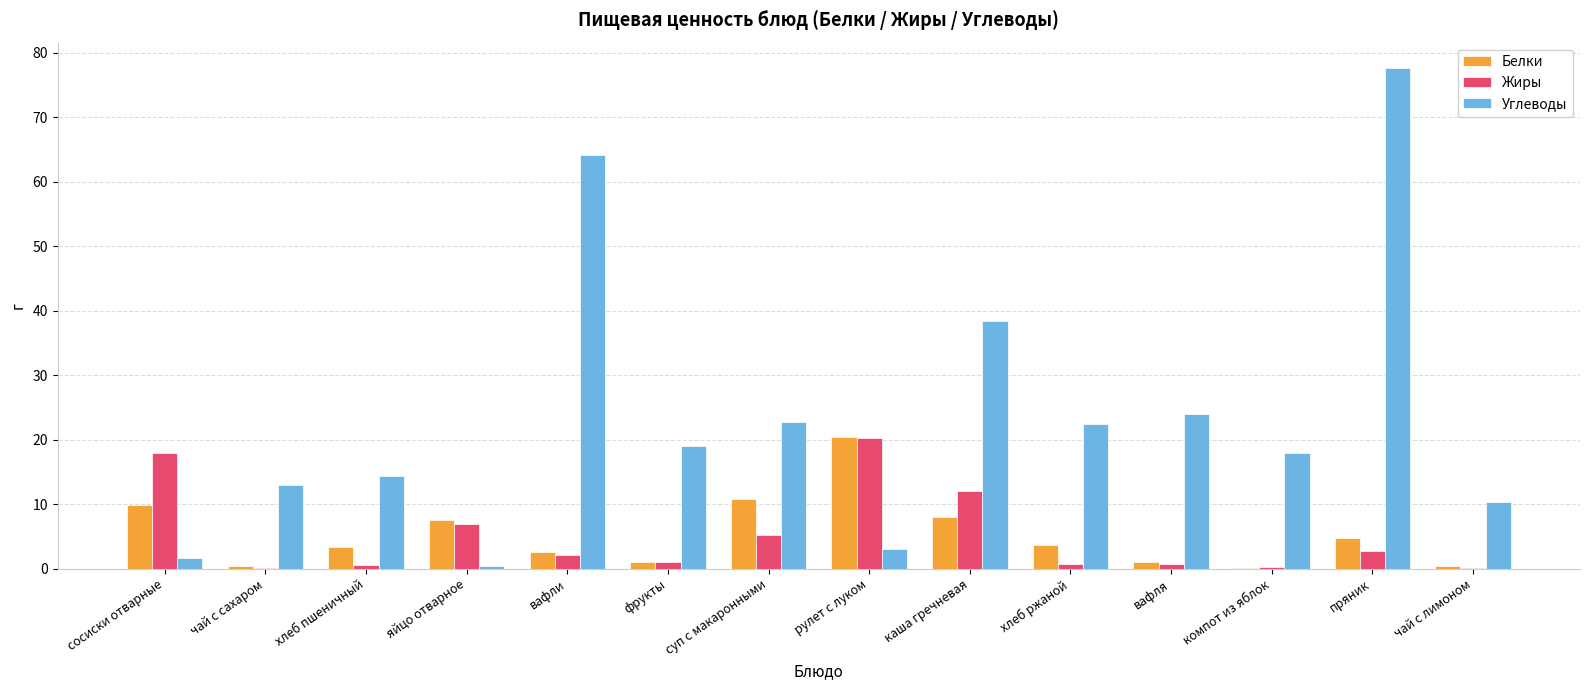

At which label does Жиры first exceed 2?

сосиски отварные